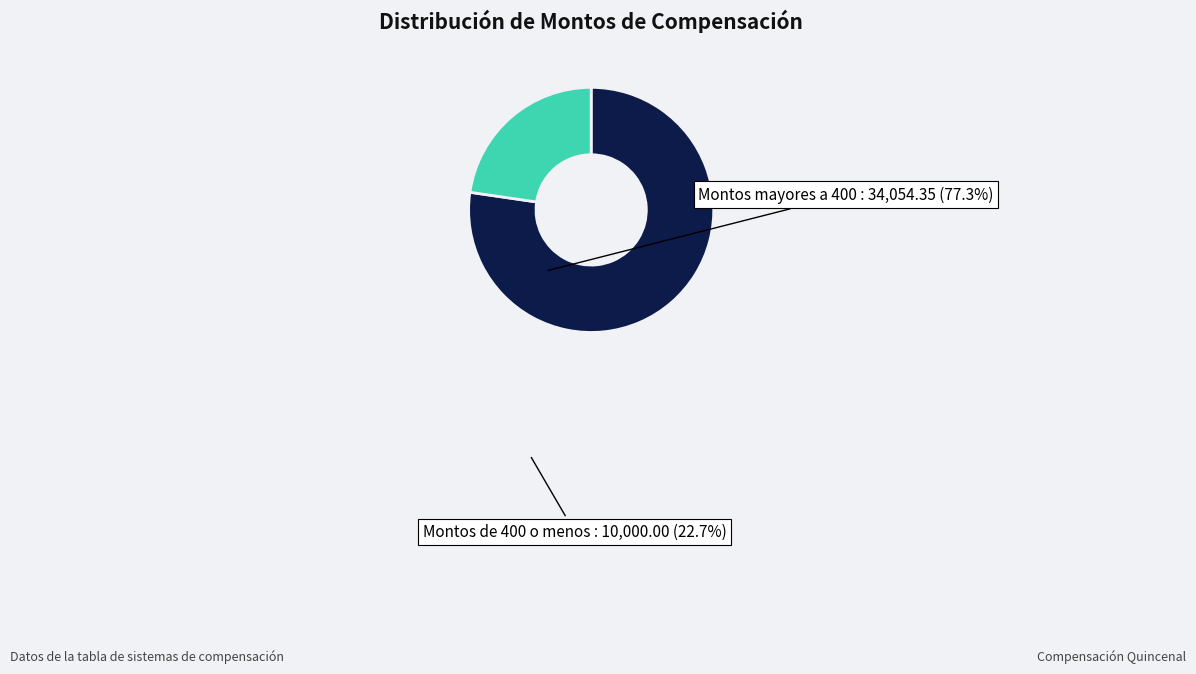

Which has a higher value, Montos de 400 o menos or Montos mayores a 400?

Montos mayores a 400